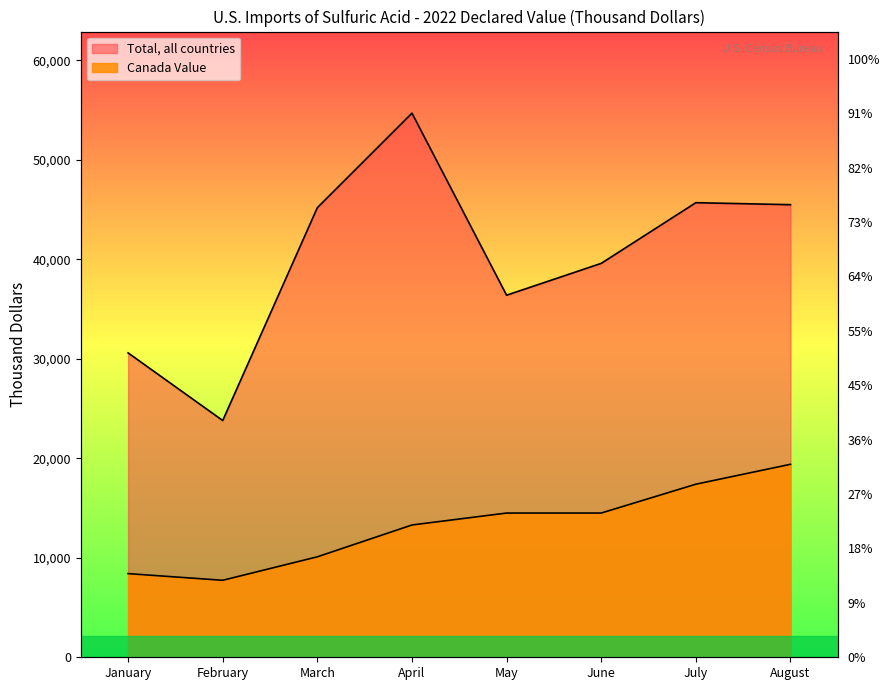

Reading left to right, transcribe all the data shown in this chart.

Canada Value: January=8410	February=7740	March=10100	April=13300	May=14500	June=14500	July=17400	August=19400
Total Value: January=30600	February=23800	March=45200	April=54700	May=36400	June=39600	July=45700	August=45500